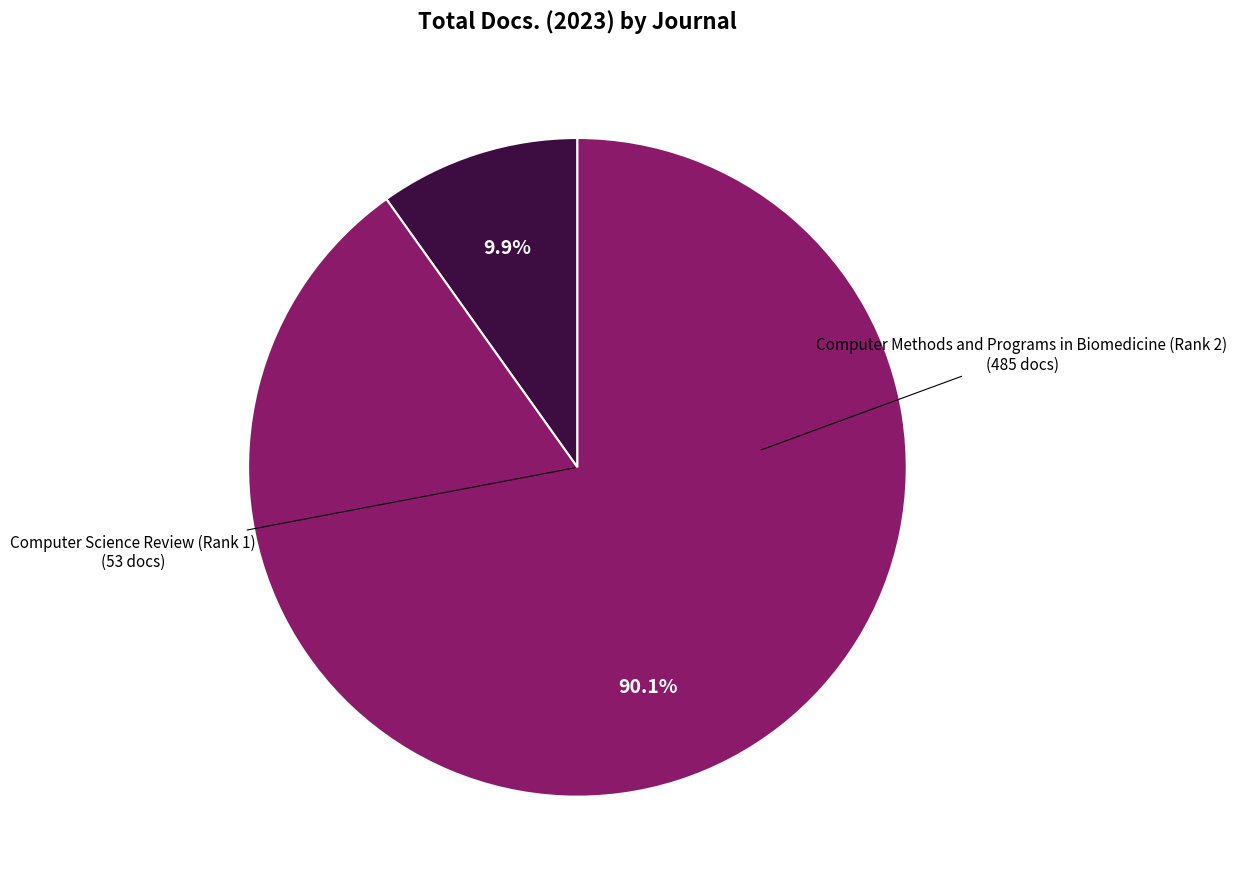

Is there a majority slice in this chart?

Yes